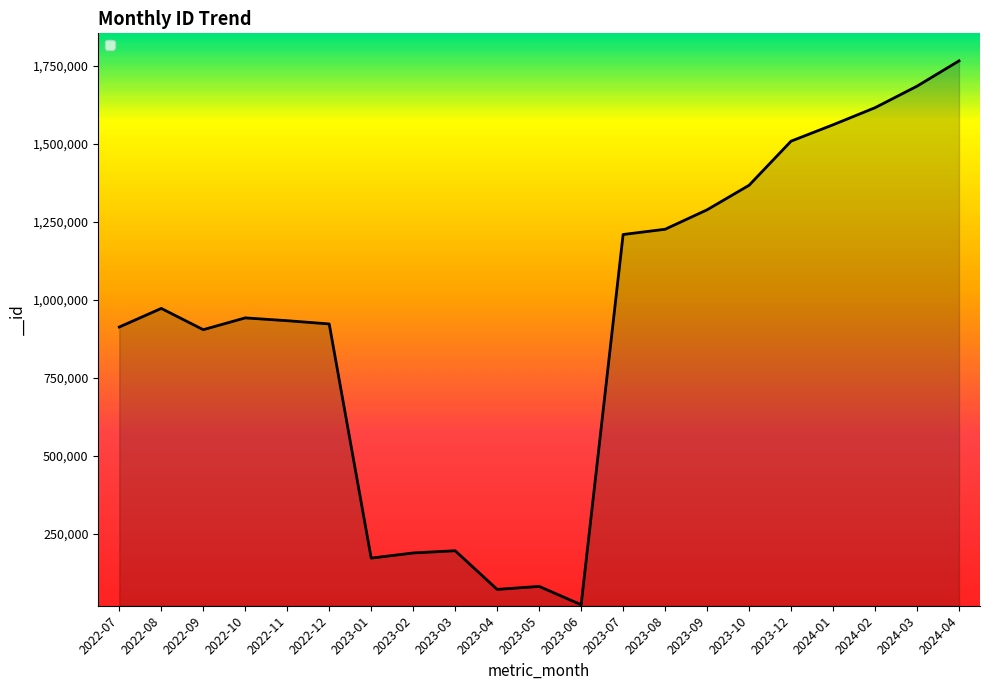

What is the difference between the maximum and minimum values?

1745146